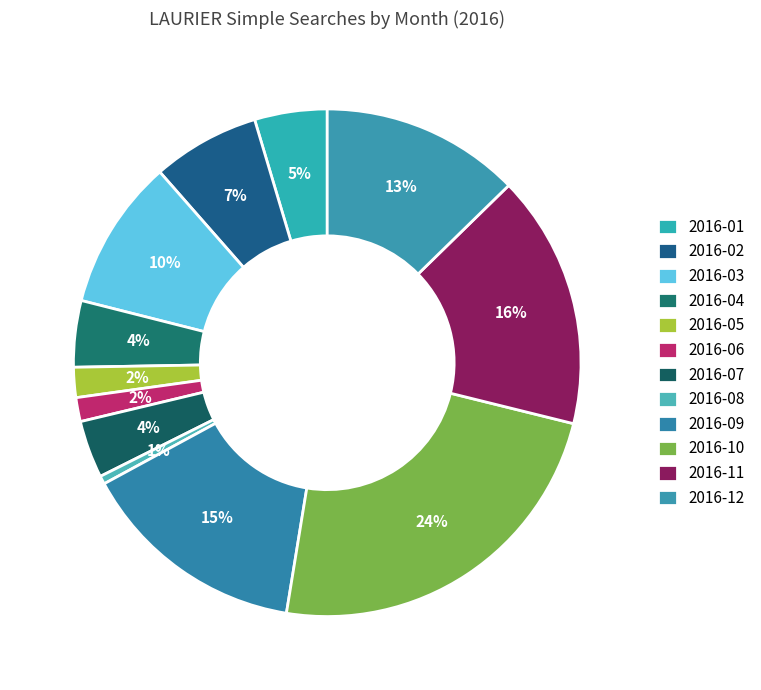

To the nearest percent, what is the average slice percentage?

8%